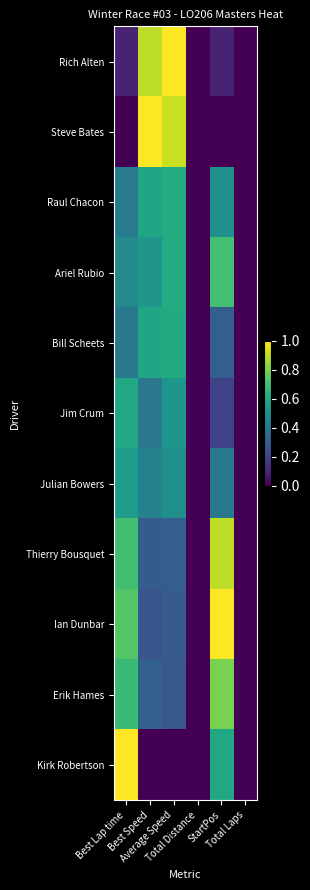

Which has a higher value, StartPos or Best Lap time?

StartPos